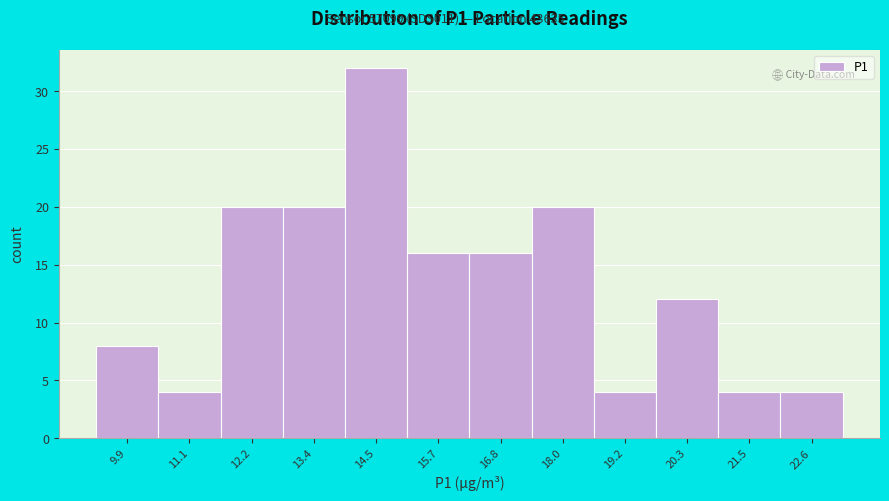

Reading left to right, transcribe this chart: for each bar, give the range it covers on the x-axis and its height. Neither the bar edges nor the heights are printed on the chart, so give them approximately, as read against the axes.

9.4 to 10.4: 8
10.4 to 11.6: 4
11.6 to 12.8: 20
12.8 to 14.0: 20
14.0 to 15.2: 32
15.2 to 16.2: 16
16.2 to 17.4: 16
17.4 to 18.6: 20
18.6 to 19.8: 4
19.8 to 20.8: 12
20.8 to 22.0: 4
22.0 to 23.2: 4